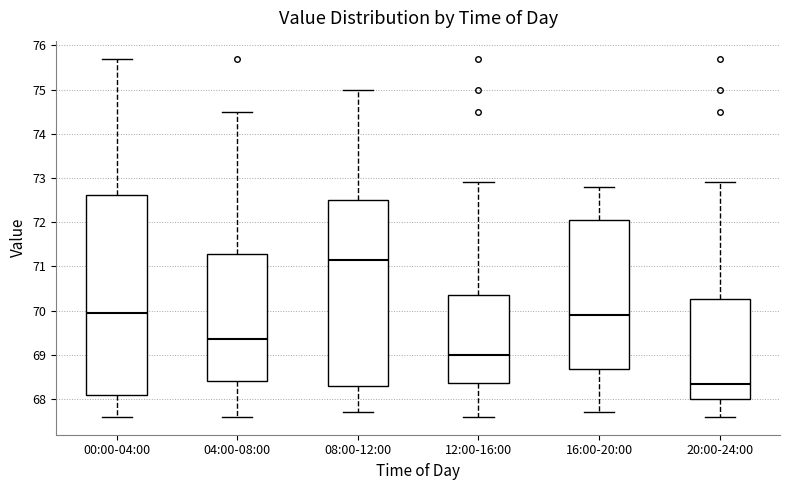

Where is the upper edge of the box for 08:00-12:00 on the y-axis? The values are not printed on the chart, so give them approximately, as read against the axis.

72.5